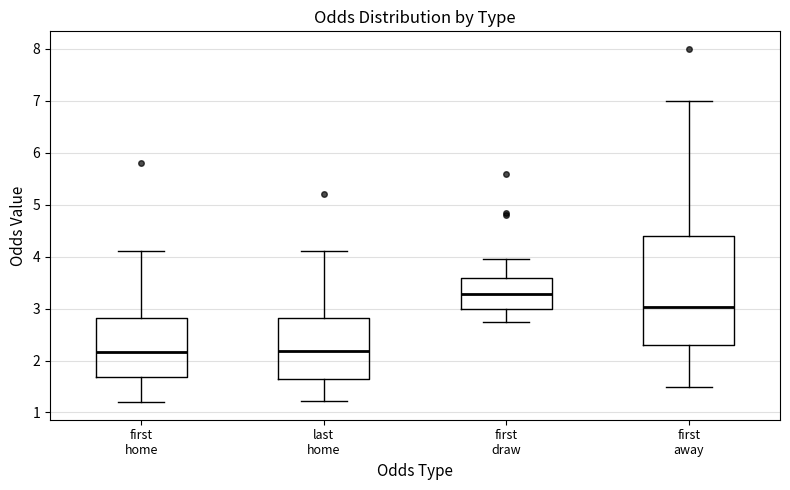

Reading left to right, transcribe this box plot: for each box, give where its median line is, the range the box spans, and where its two whiskers end, as read against the y-axis. The values are not printed on the chart, so give them approximately, as read against the axis.

first home: median 2.2, box 1.7 to 2.8, whiskers 1.2 to 4.1
last home: median 2.2, box 1.7 to 2.8, whiskers 1.2 to 4.1
first draw: median 3.3, box 3.0 to 3.6, whiskers 2.7 to 4.0
first away: median 3.0, box 2.3 to 4.4, whiskers 1.5 to 7.0